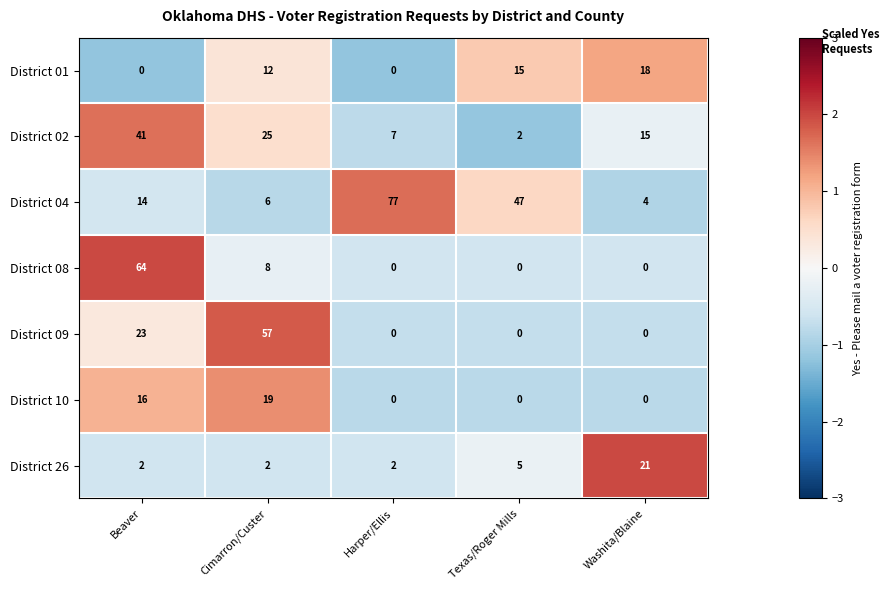

At which label does District 08 reach its peak?

Beaver